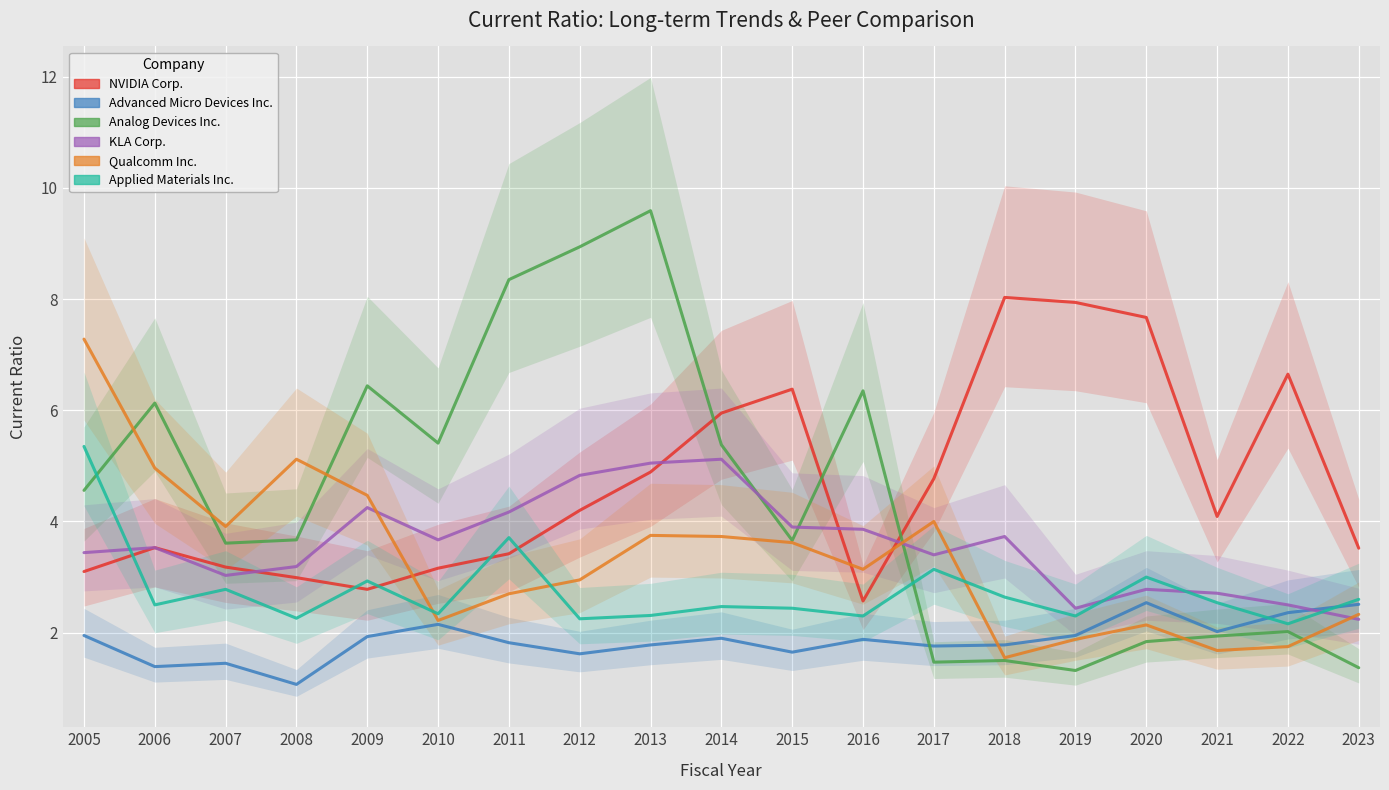

Where does the KLA Corp. series first go above 3?

2005